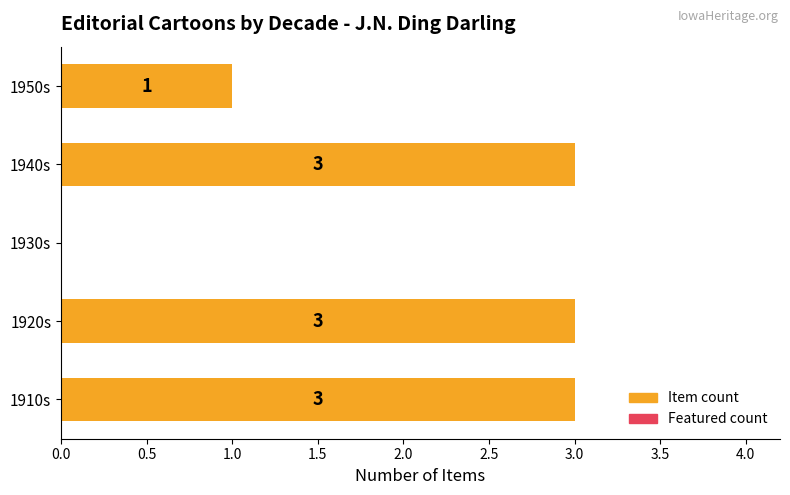

What is the sum of the values at 1920s and 1910s?

6